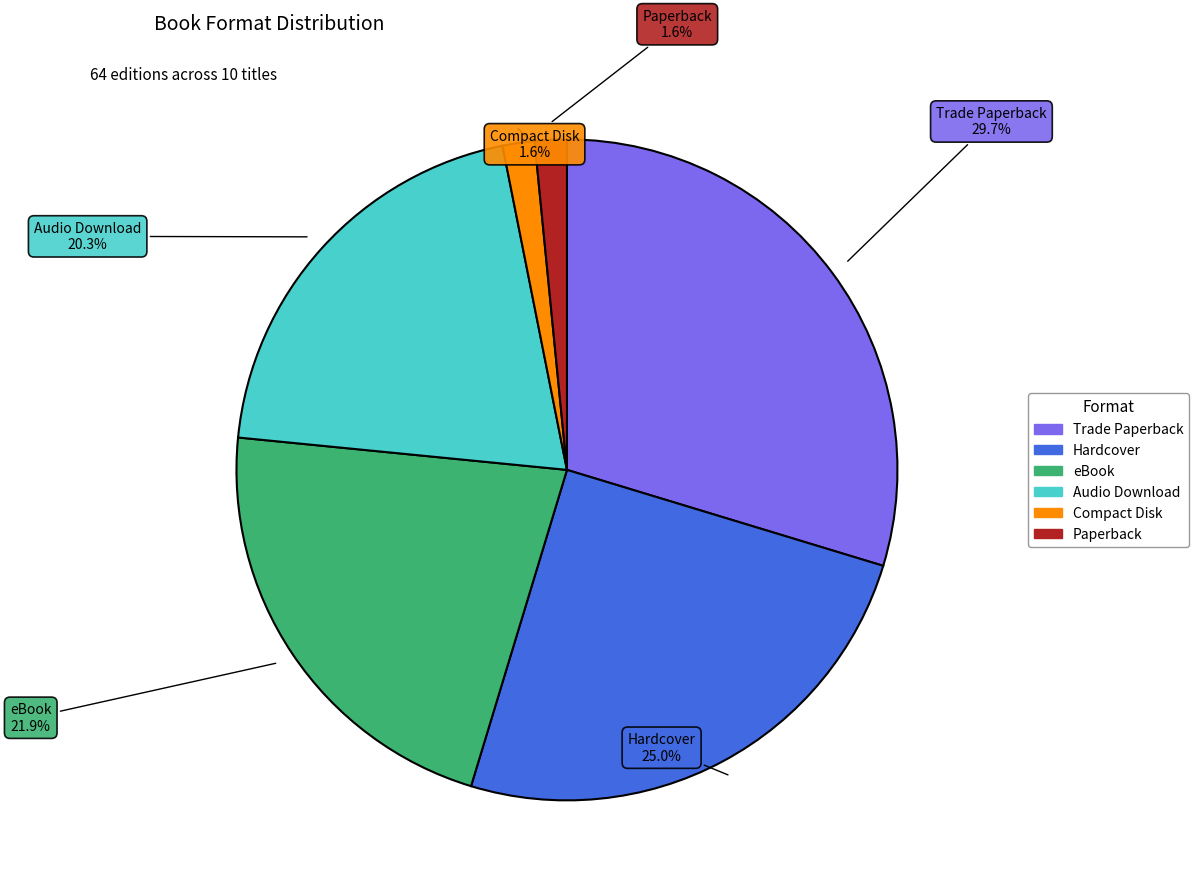

Which slice is the largest?

Trade Paperback